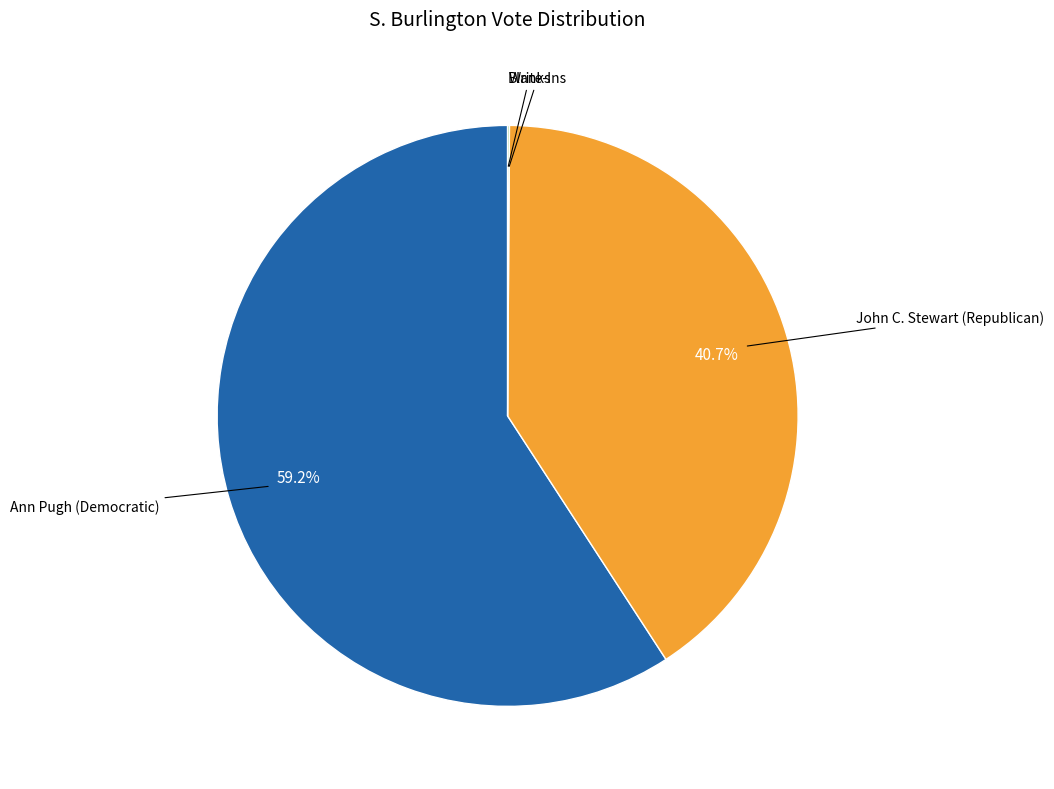

Is there a majority slice in this chart?

Yes